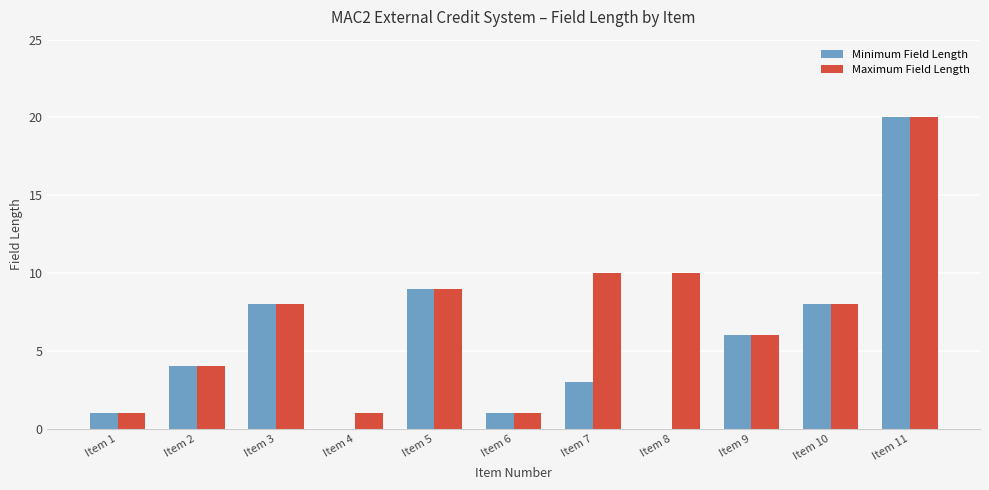

Reading left to right, extract all data points from this chart.

Minimum Field Length: Item 1=1	Item 2=4	Item 3=8	Item 4=0	Item 5=9	Item 6=1	Item 7=3	Item 8=0	Item 9=6	Item 10=8	Item 11=20
Maximum Field Length: Item 1=1	Item 2=4	Item 3=8	Item 4=1	Item 5=9	Item 6=1	Item 7=10	Item 8=10	Item 9=6	Item 10=8	Item 11=20